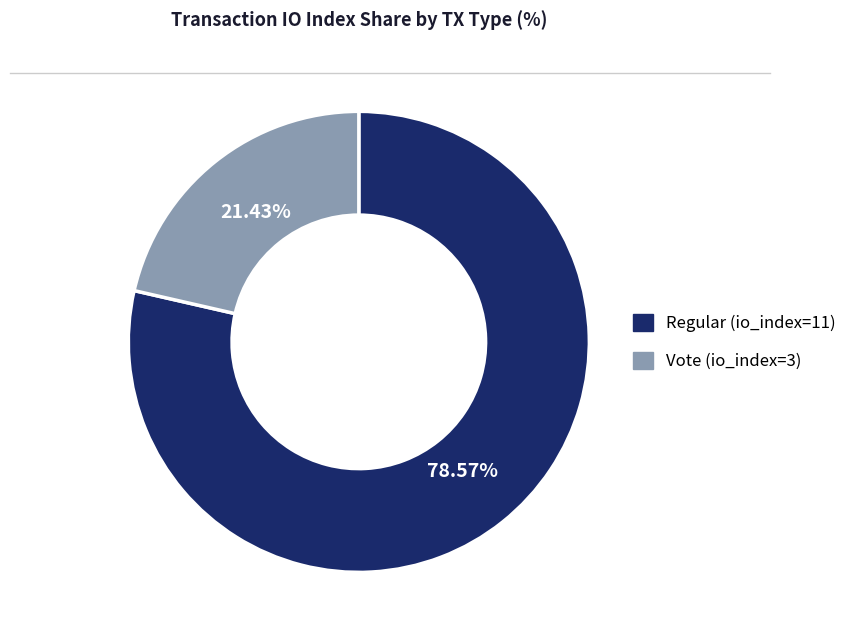

Which has a higher value, Regular (io_index=11) or Vote (io_index=3)?

Regular (io_index=11)